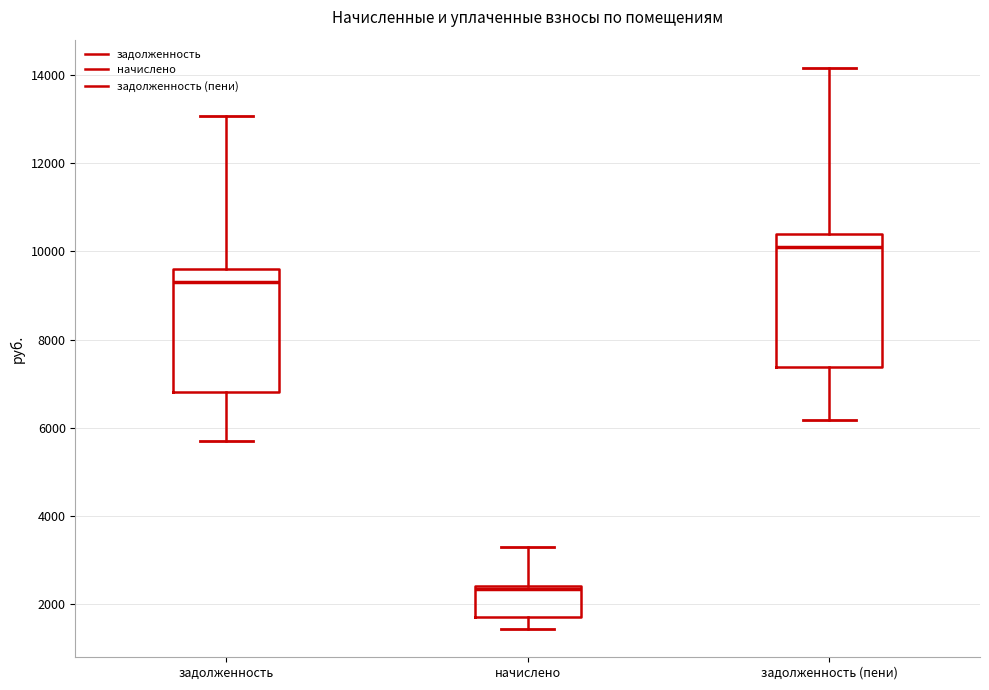

Where does the upper whisker of the box for задолженность end on the y-axis? The values are not printed on the chart, so give them approximately, as read against the axis.

13000